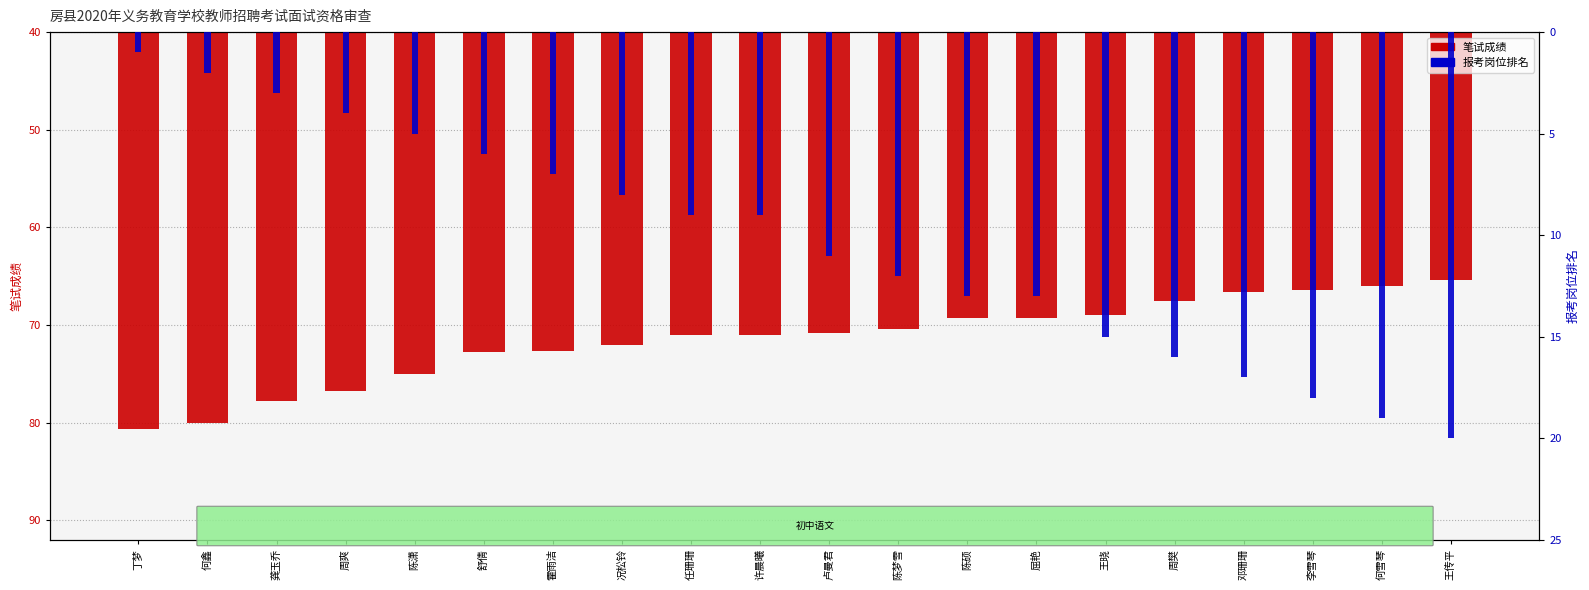

Reading left to right, what are all the values shown in this chart?

80.7	80.0	77.8	76.8	75.0	72.8	72.7	72.0	71.0	71.0	70.8	70.5	69.3	69.3	69.0	67.5	66.7	66.4	66.0	65.4